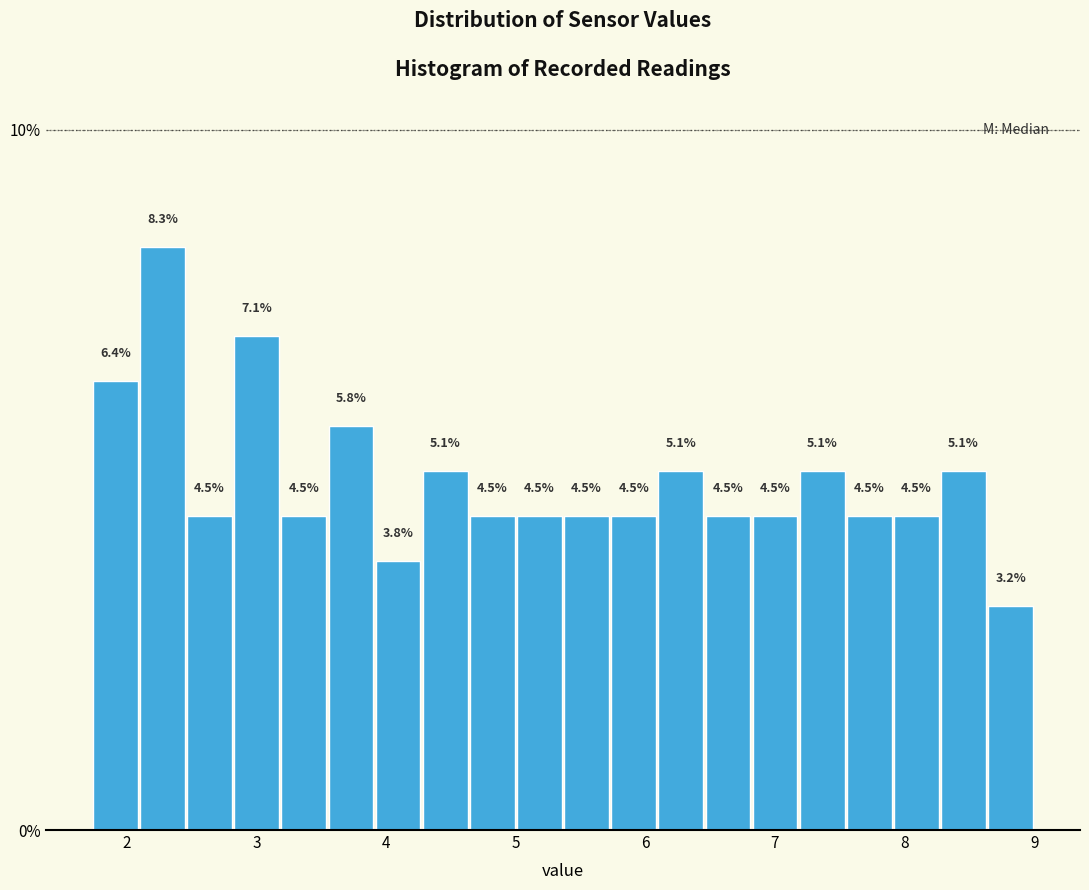

Around what value on the x-axis is the tallest bar? Give the approximate position of its centre, as read against the axis.

2.3